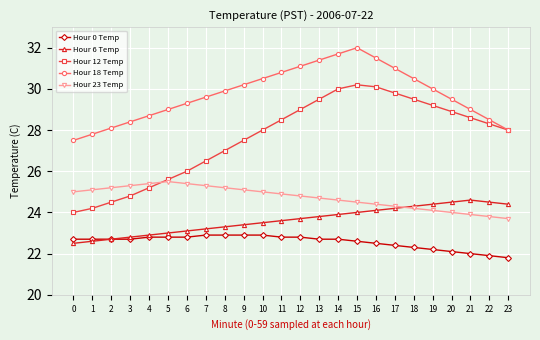

True or false: Hour 0 Temp and Hour 18 Temp cross at least once.

False